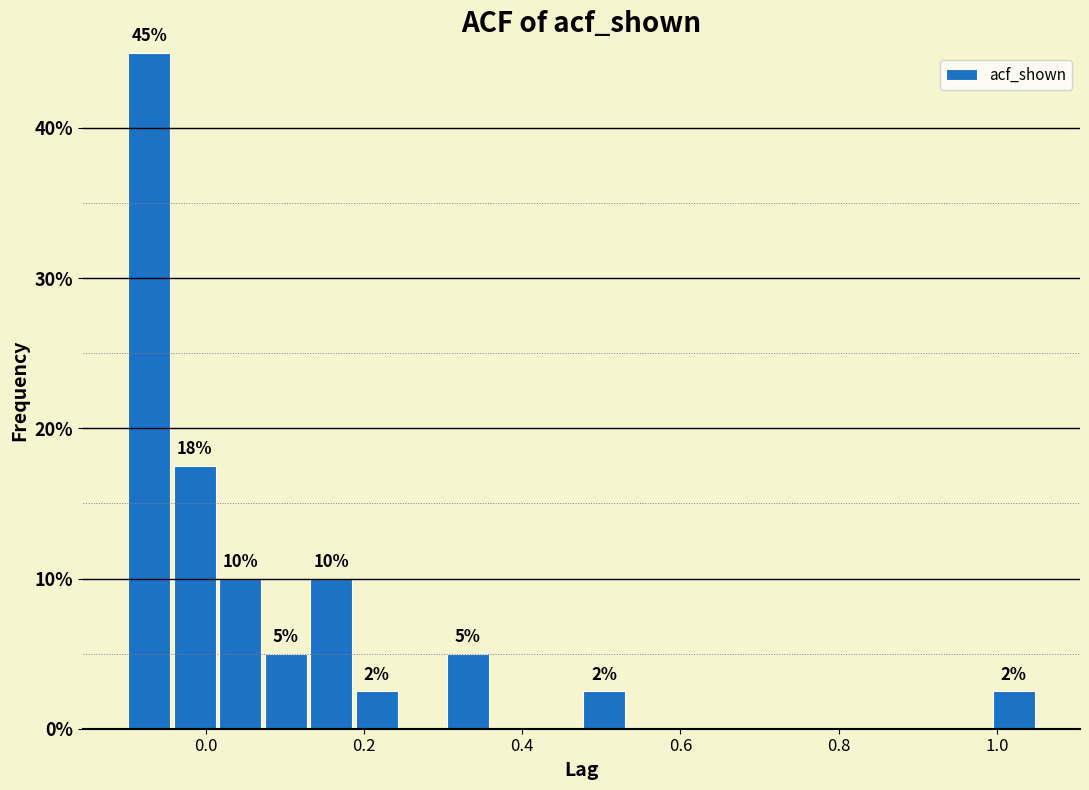

Read against the x-axis, roughly where is the centre of the tallest bar?

-0.08